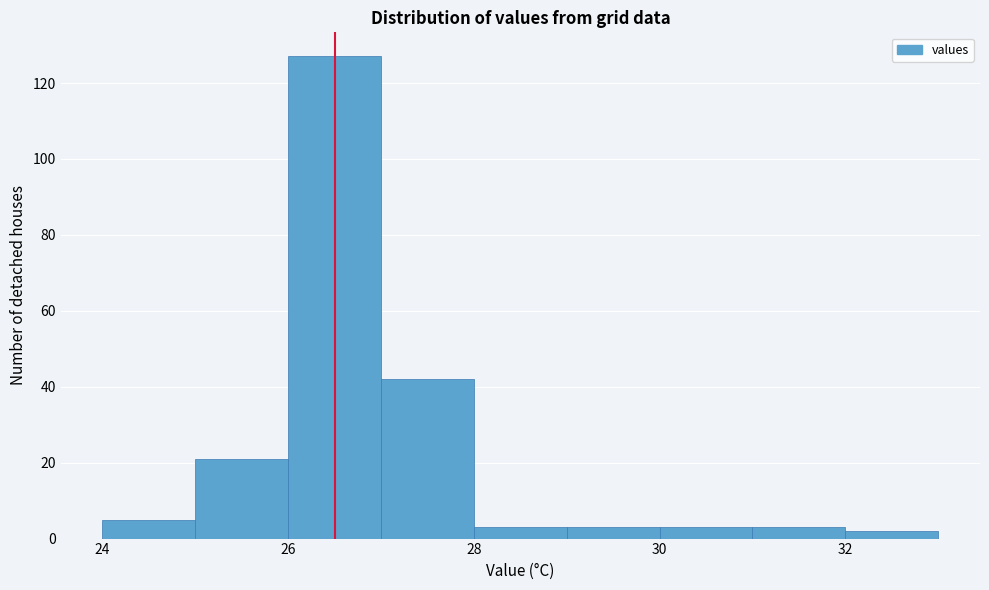

What is the height of the bar covering 32 to 33 on the x-axis? The values are not printed on the chart, so give them approximately, as read against the axis.

2